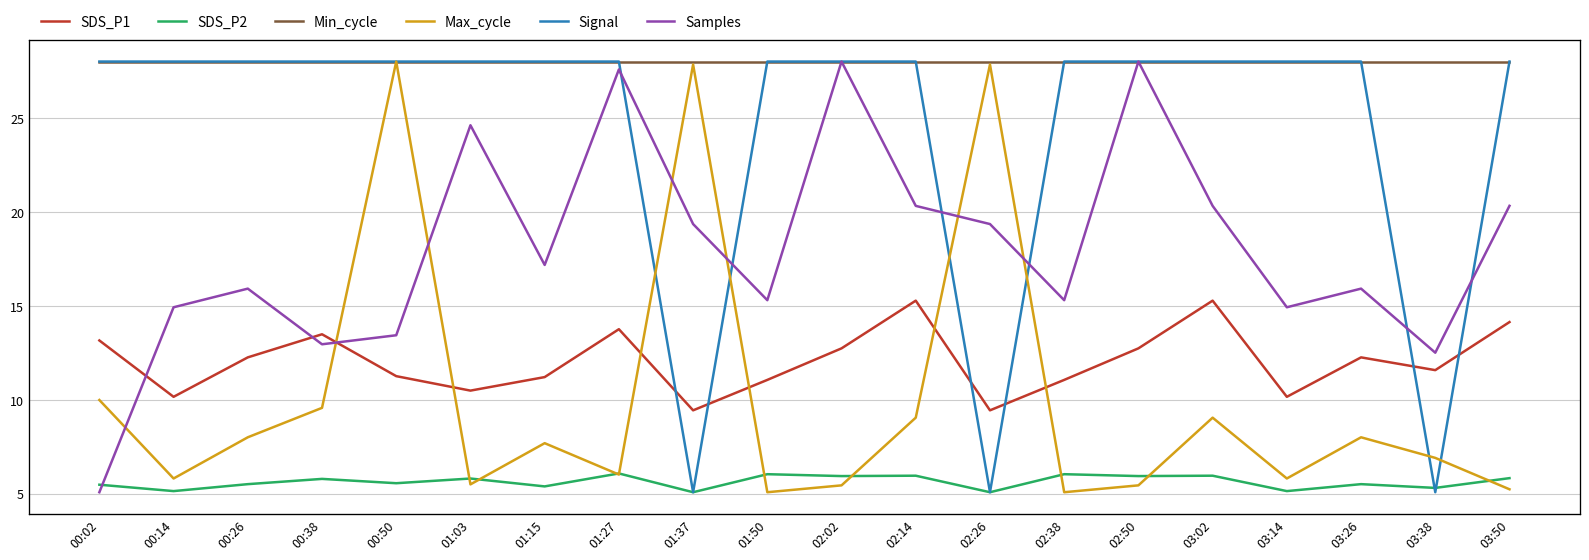

What position from the left is 00:38?

4